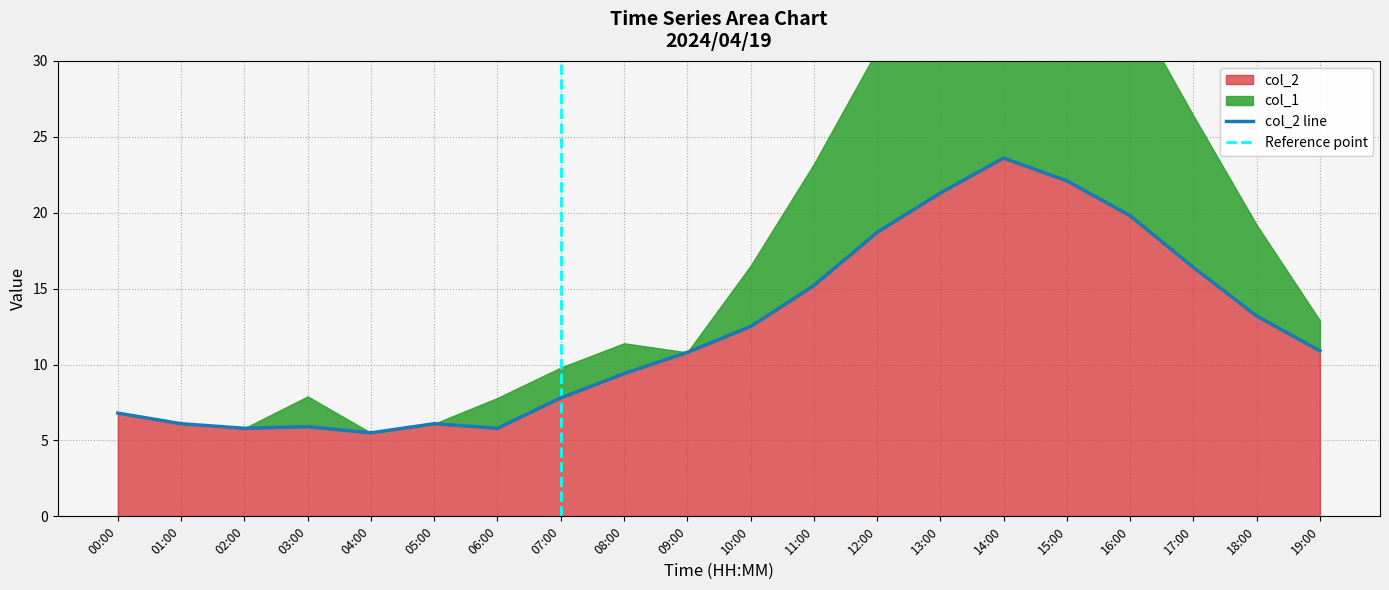

True or false: the data shows 15.5 at 08:00.

False